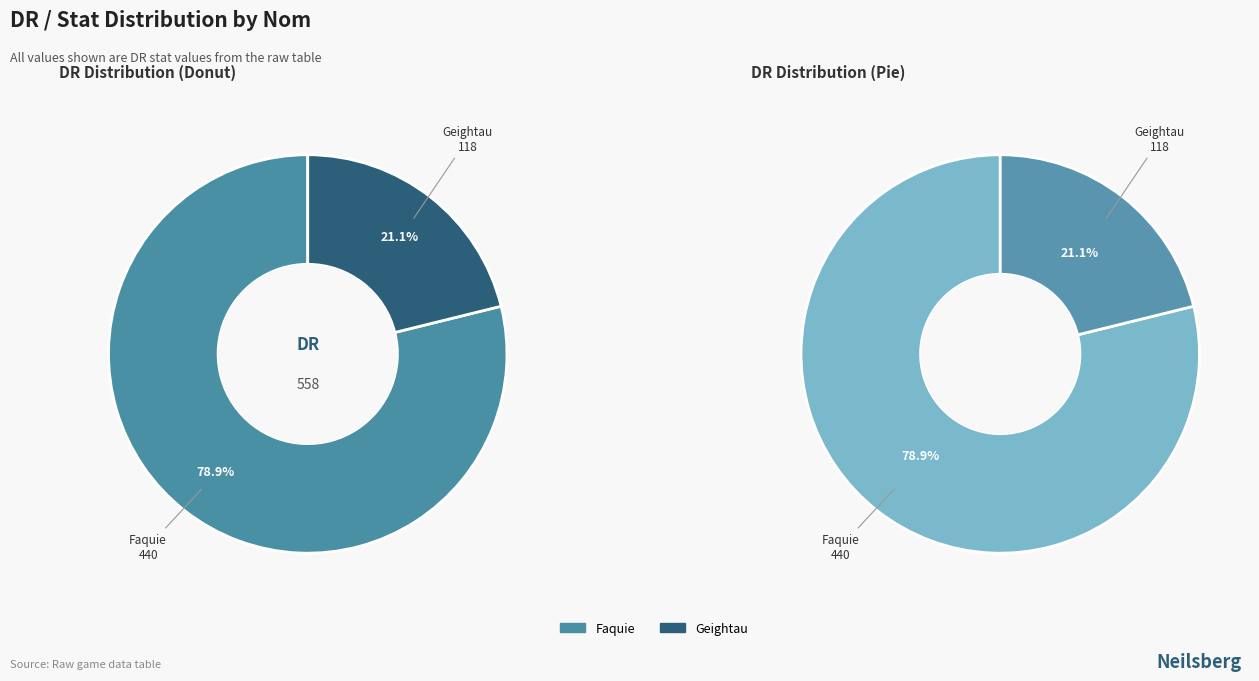

To the nearest percent, what is the combined percentage of Geightau and Faquie?

100%